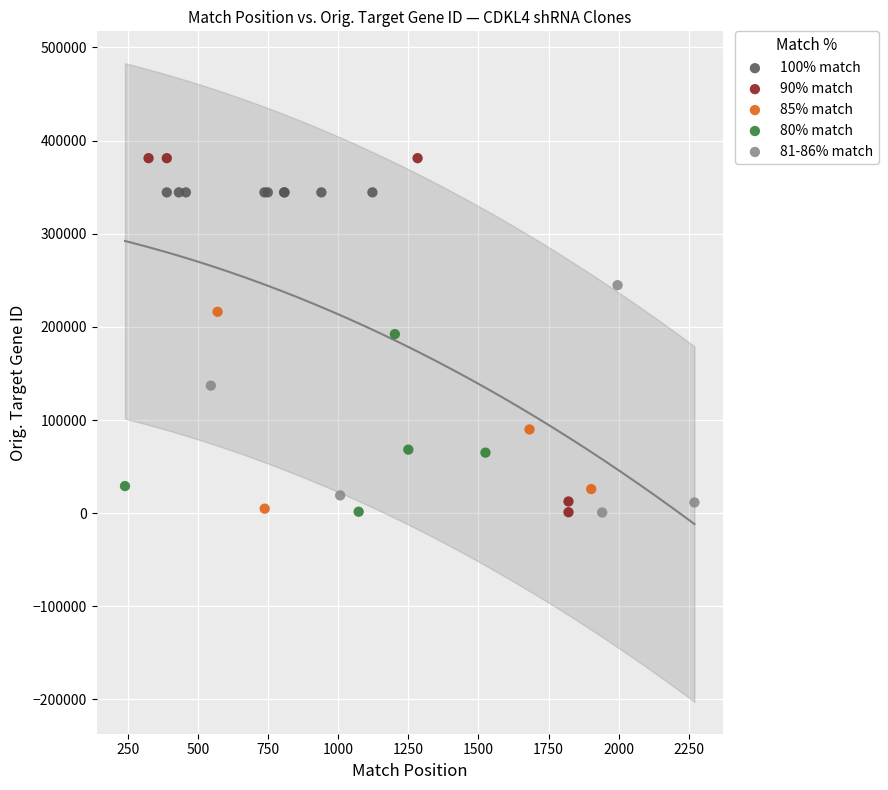

Which series reaches the maximum Y coordinate?

90% match